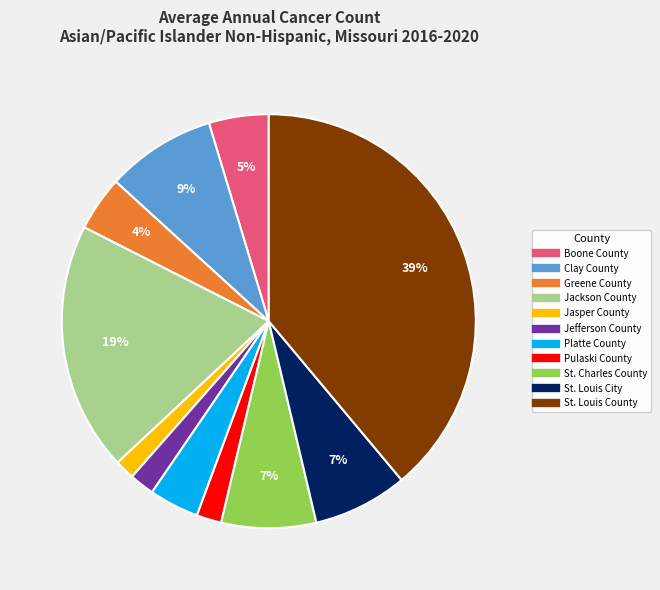

The Platte County slice represents 4% of the pie. True or false?

True